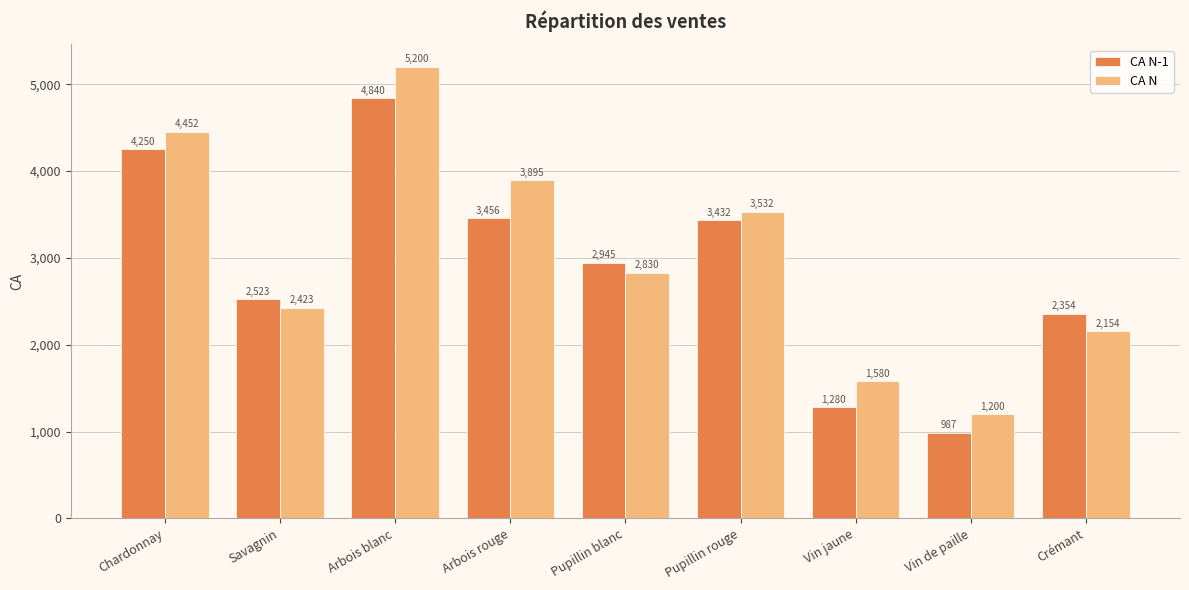

What is the label of the 9th bar from the right?

Chardonnay